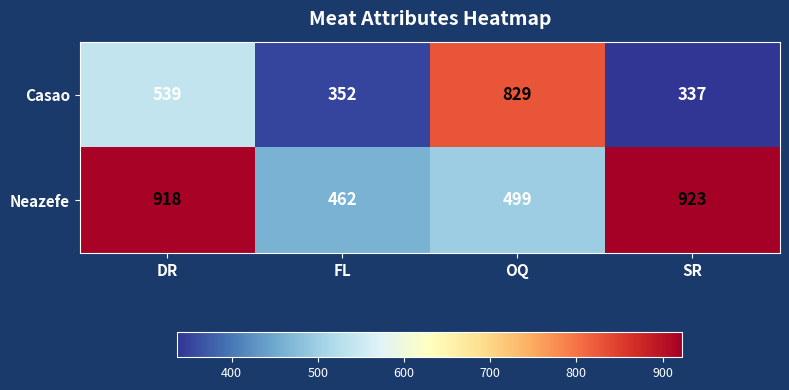

What is the difference between the maximum and second lowest values in the Neazefe series?

424